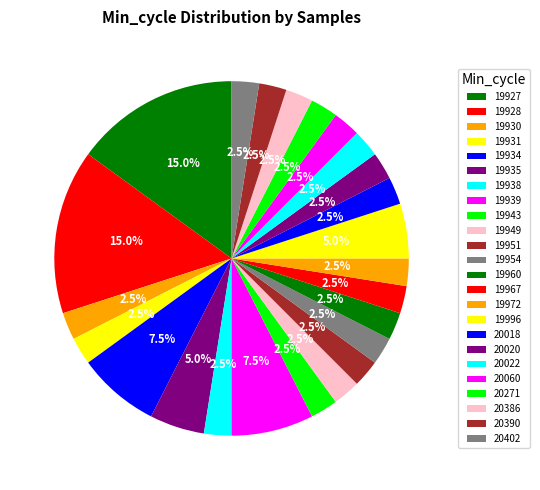

Count the number of slices in the pie.

24